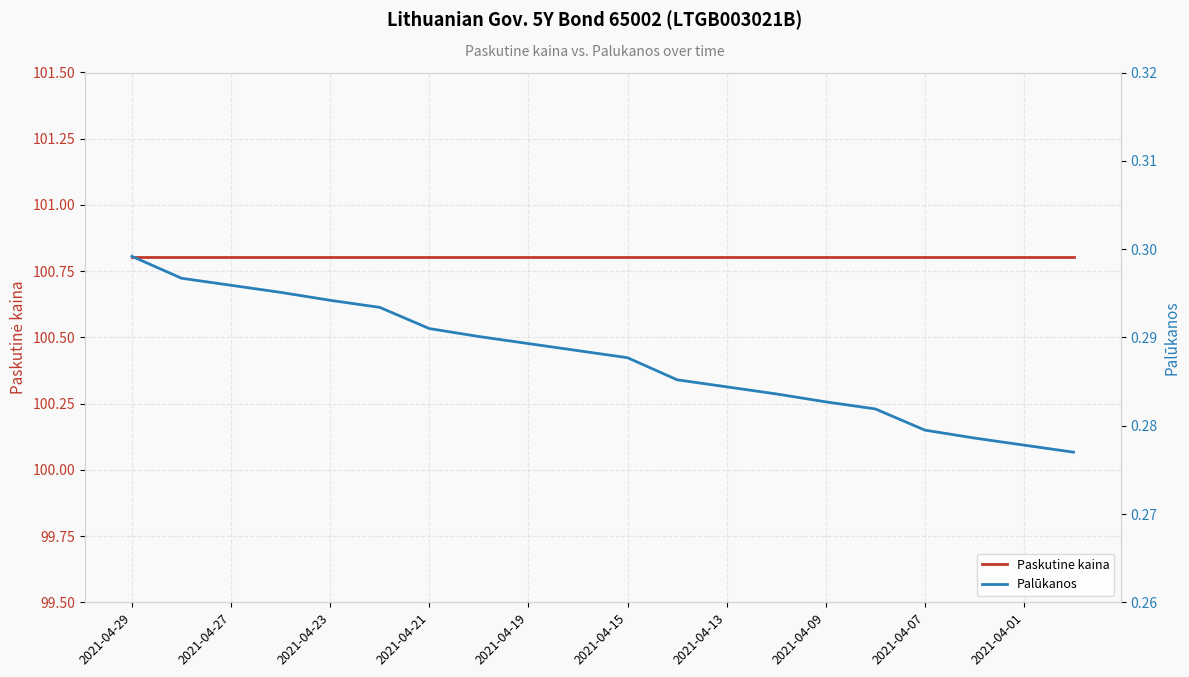

True or false: Paskutine kaina and Palūkanos intersect in this chart.

False